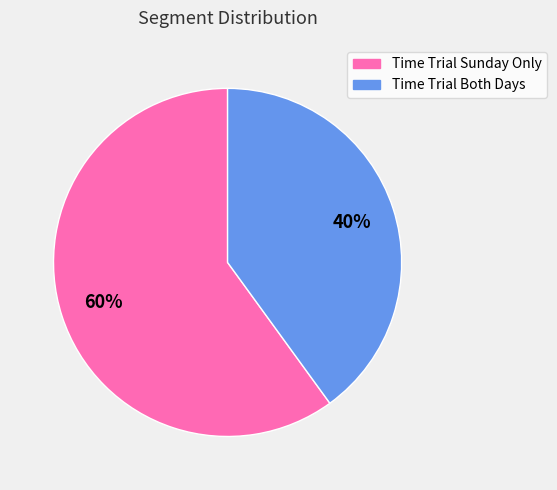

Which slice is the smallest?

Time Trial Both Days